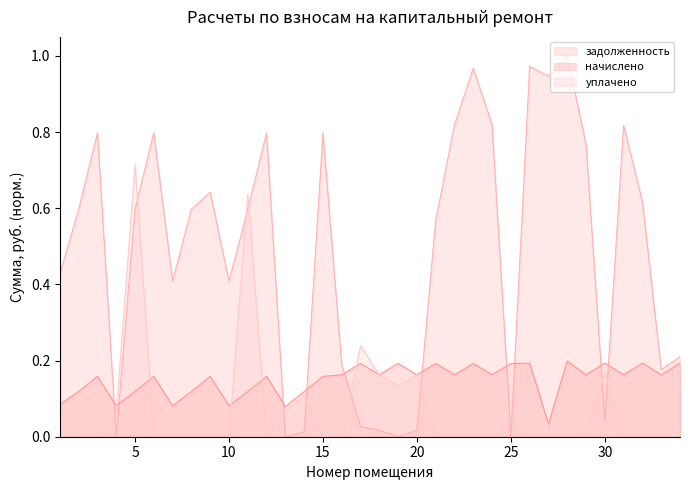

True or false: задолженность and начислено intersect in this chart.

True